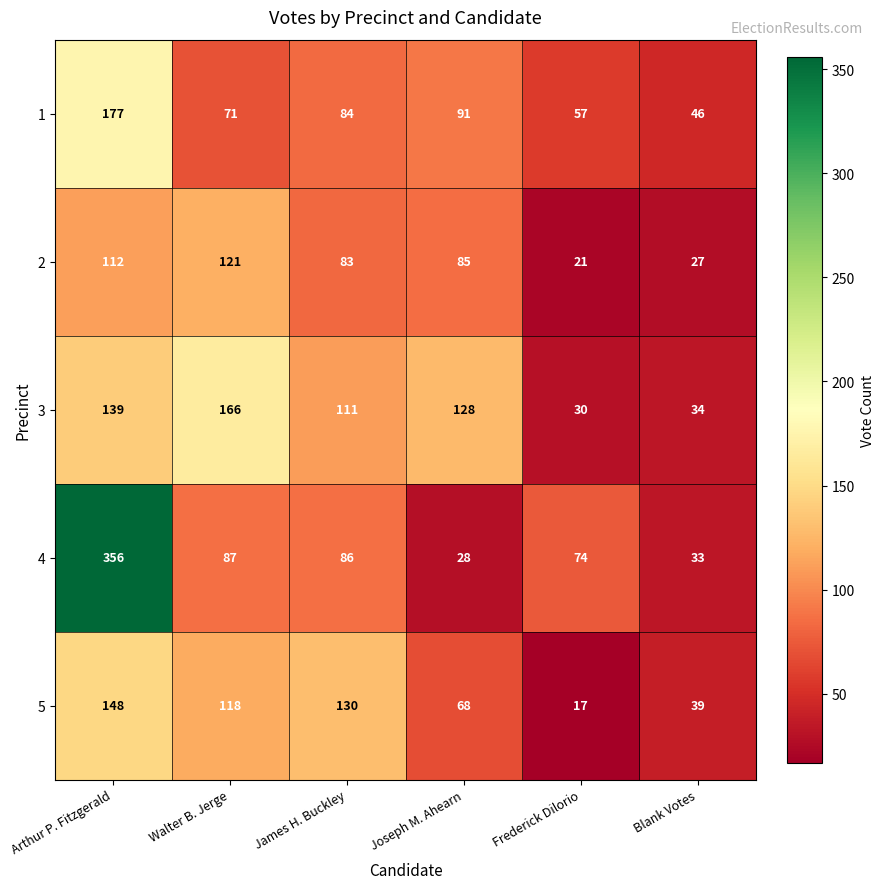

List the labels in order of 3 value, largest first.

Walter B. Jerge, Arthur P. Fitzgerald, Joseph M. Ahearn, James H. Buckley, Blank Votes, Frederick Dilorio